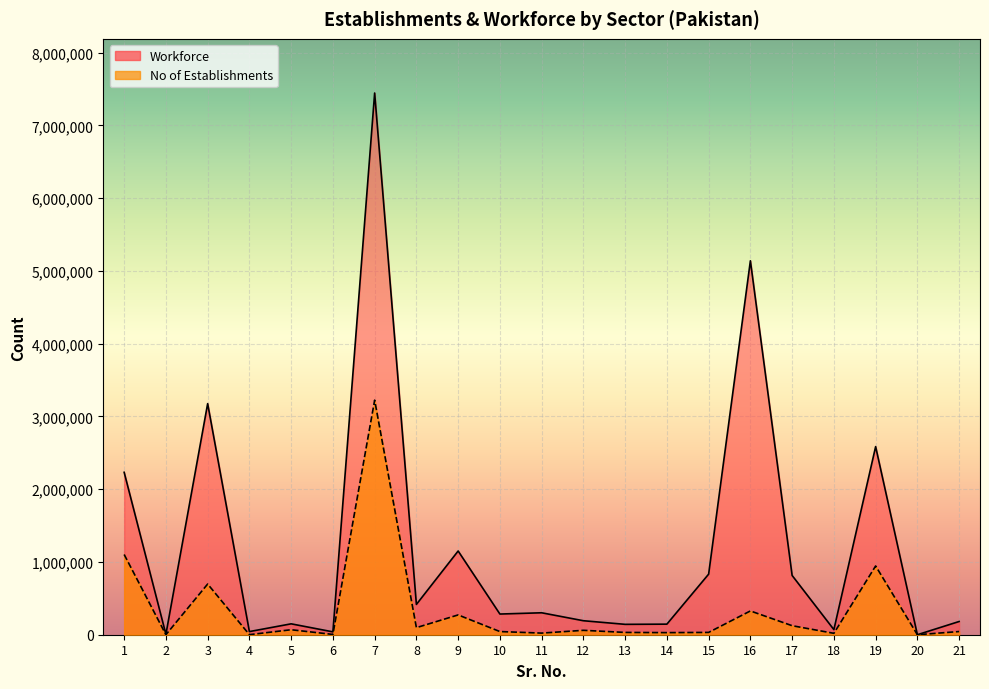

What is the average value of the Workforce series?

1206863